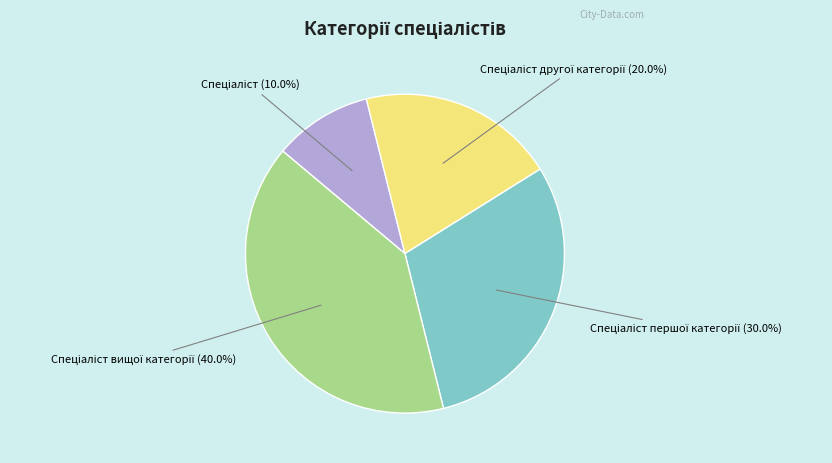

Does any single category account for the majority?

No